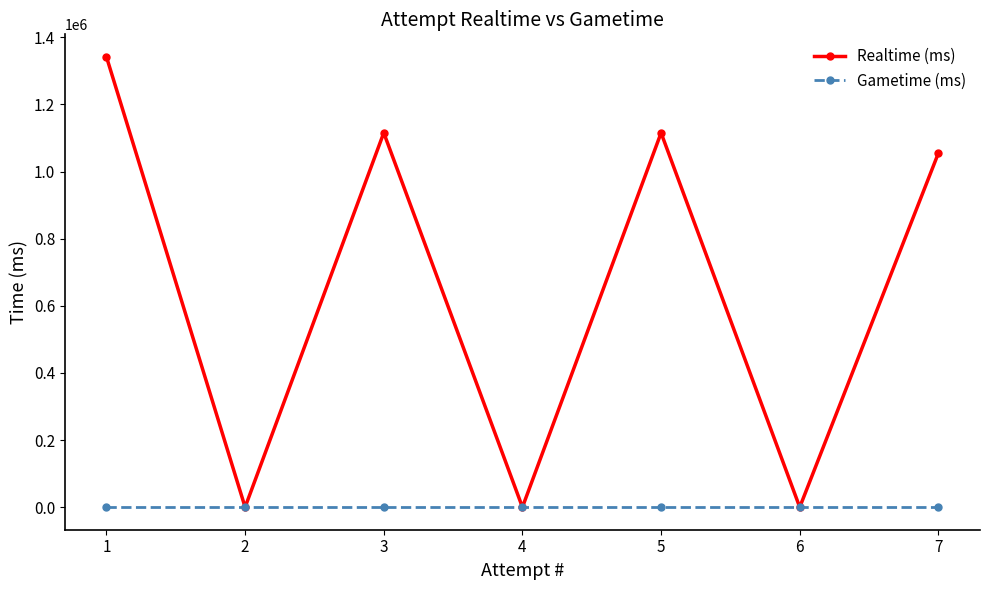

How many lines are shown in the chart?

2